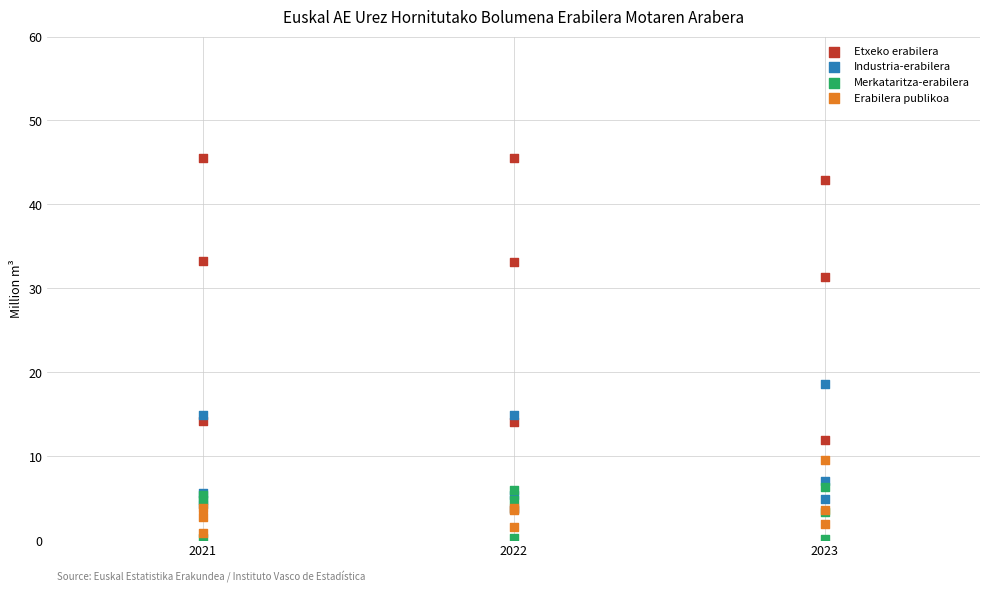

In the Etxeko erabilera series, what Y value is closest to 28?

31.3